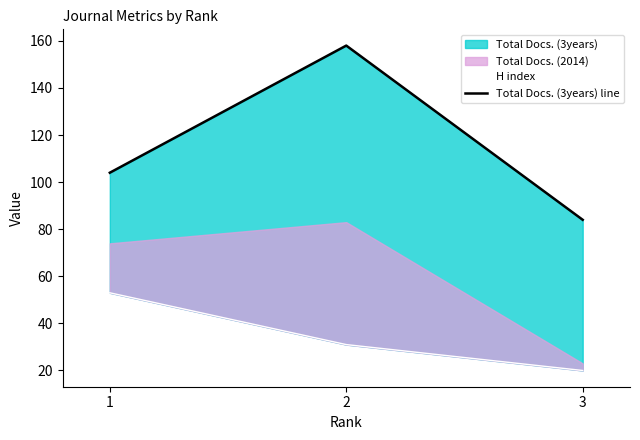

What is the value of the H index point at the 3rd from the left?

20